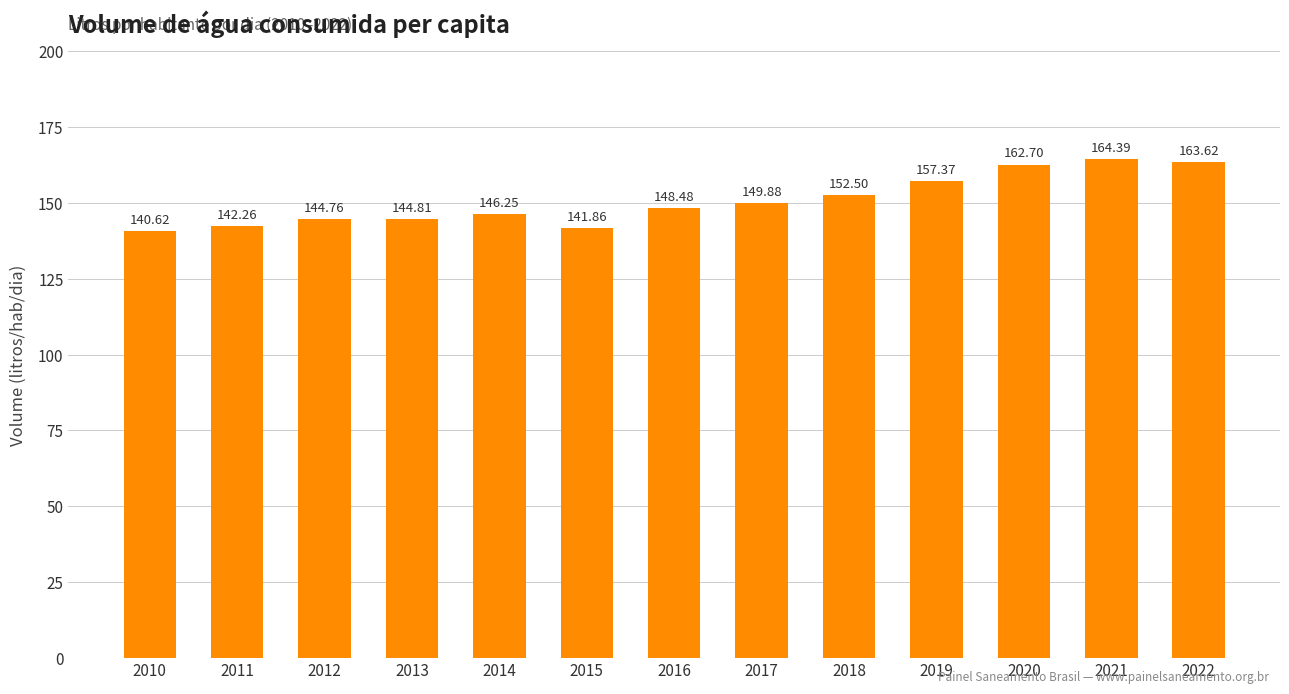

At which label does the data first exceed 148?

2016